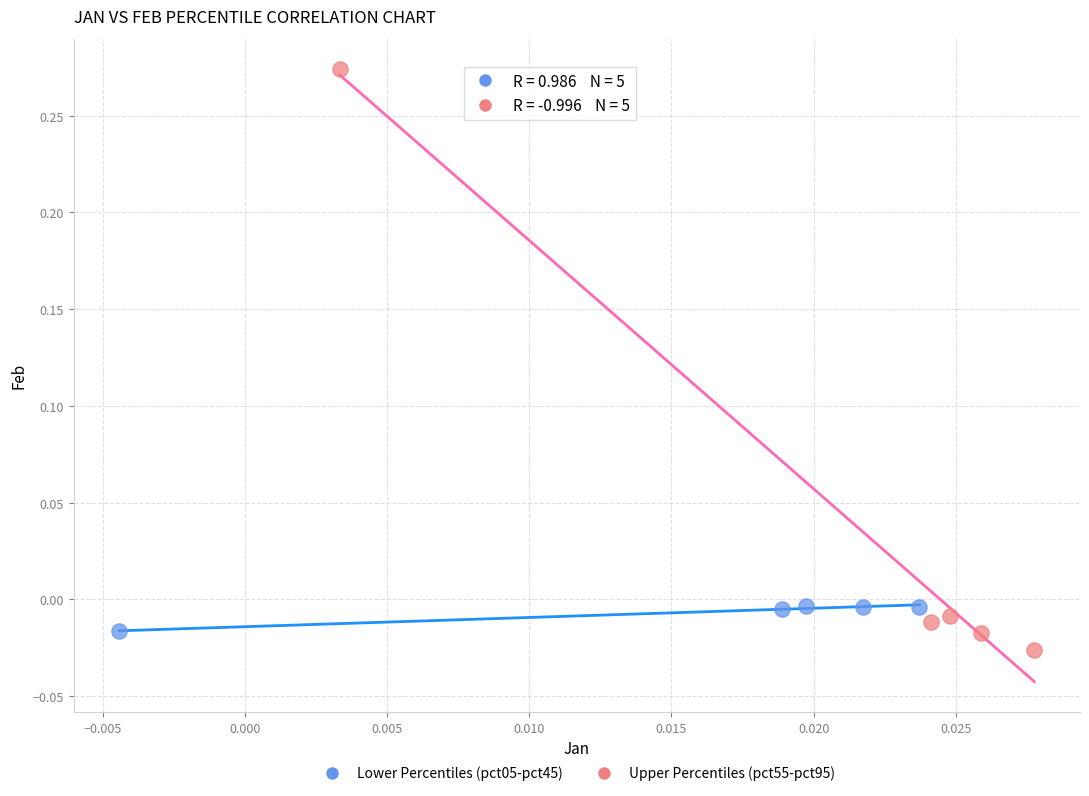

Which series contains the lowest Y value?

Upper Percentiles (pct55-pct95)